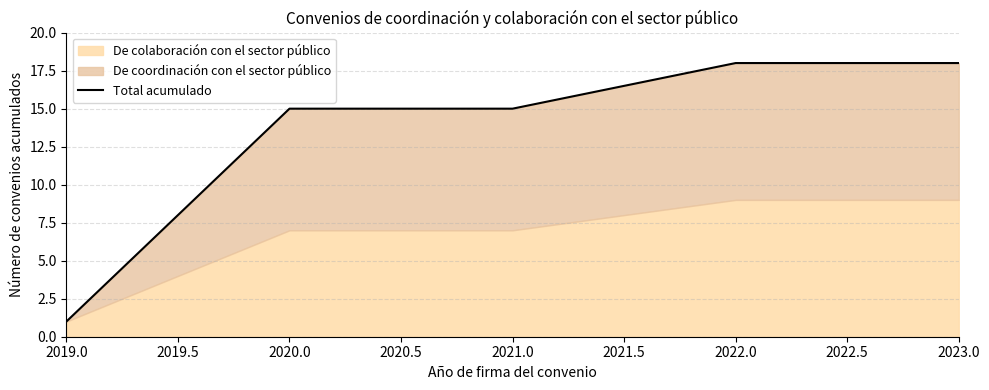

Does the chart display data point markers on the line(s)?

No